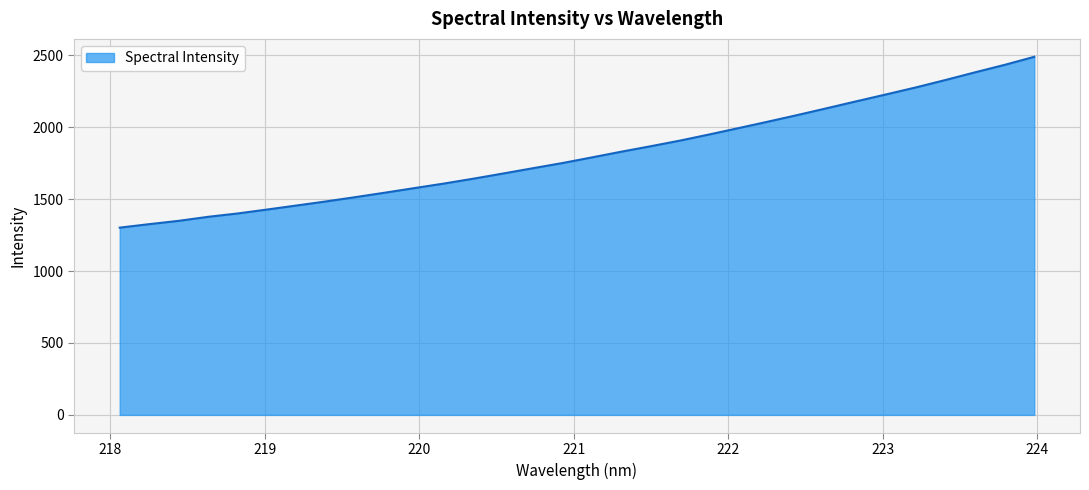

What is the difference between the maximum and minimum values?

1187.5